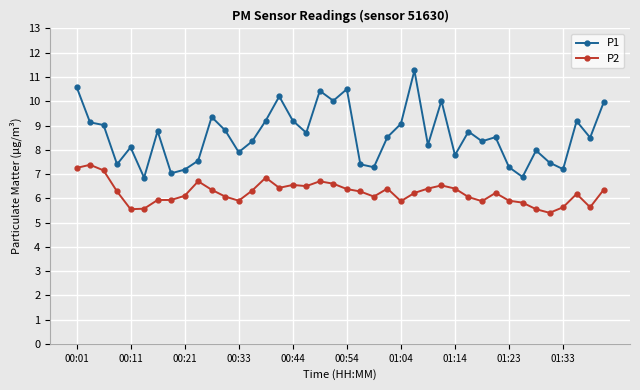

What is the minimum value shown in the chart?

5.4